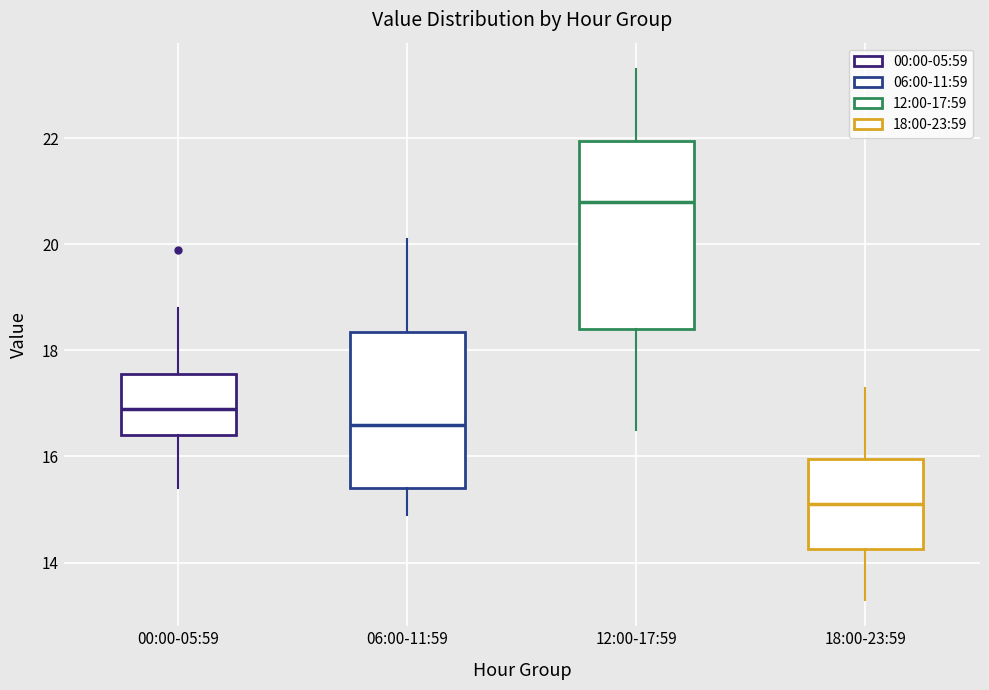

Comparing the boxes themselves (not the whiskers), which one is the tallest?

12:00-17:59